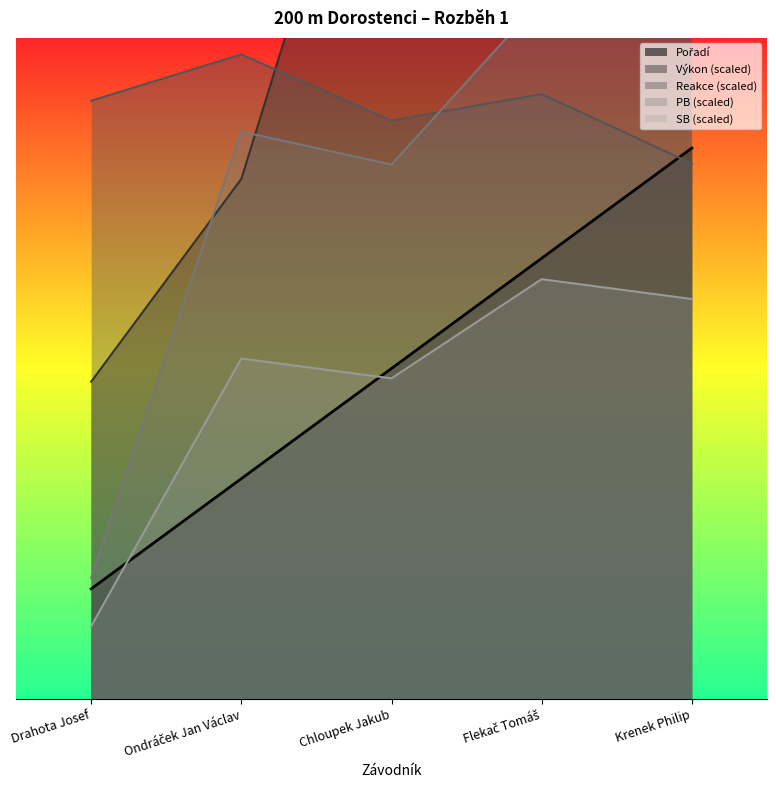

True or false: Pořadí has a value of 0.4 at Drahota Josef.

False